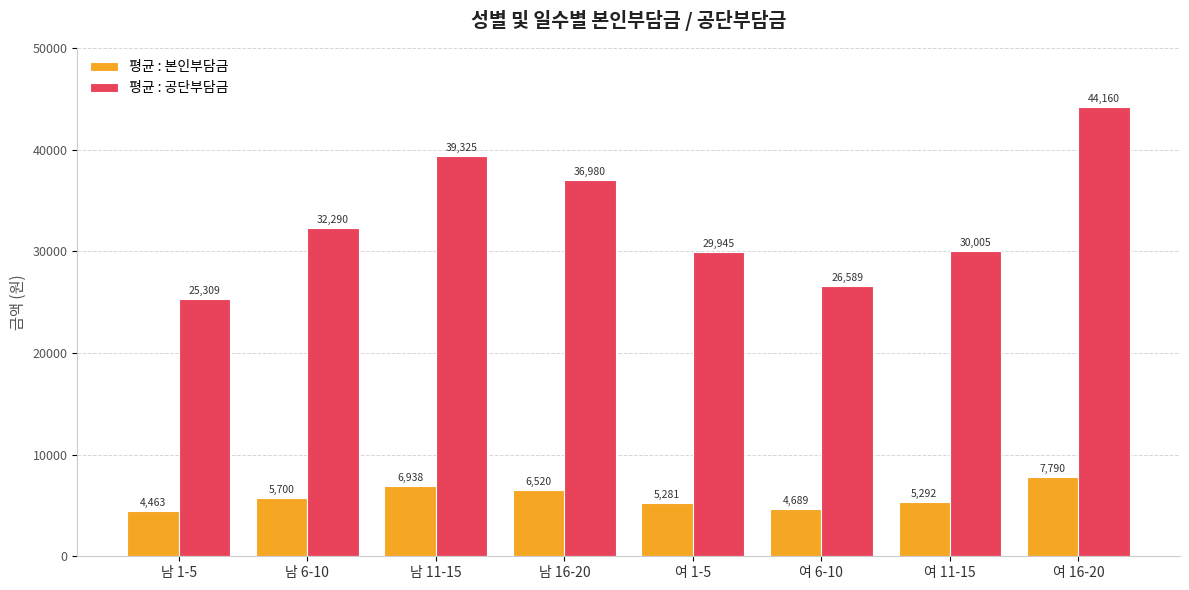

Which series changed the most between 남 6-10 and 여 1-5?

평균 : 공단부담금